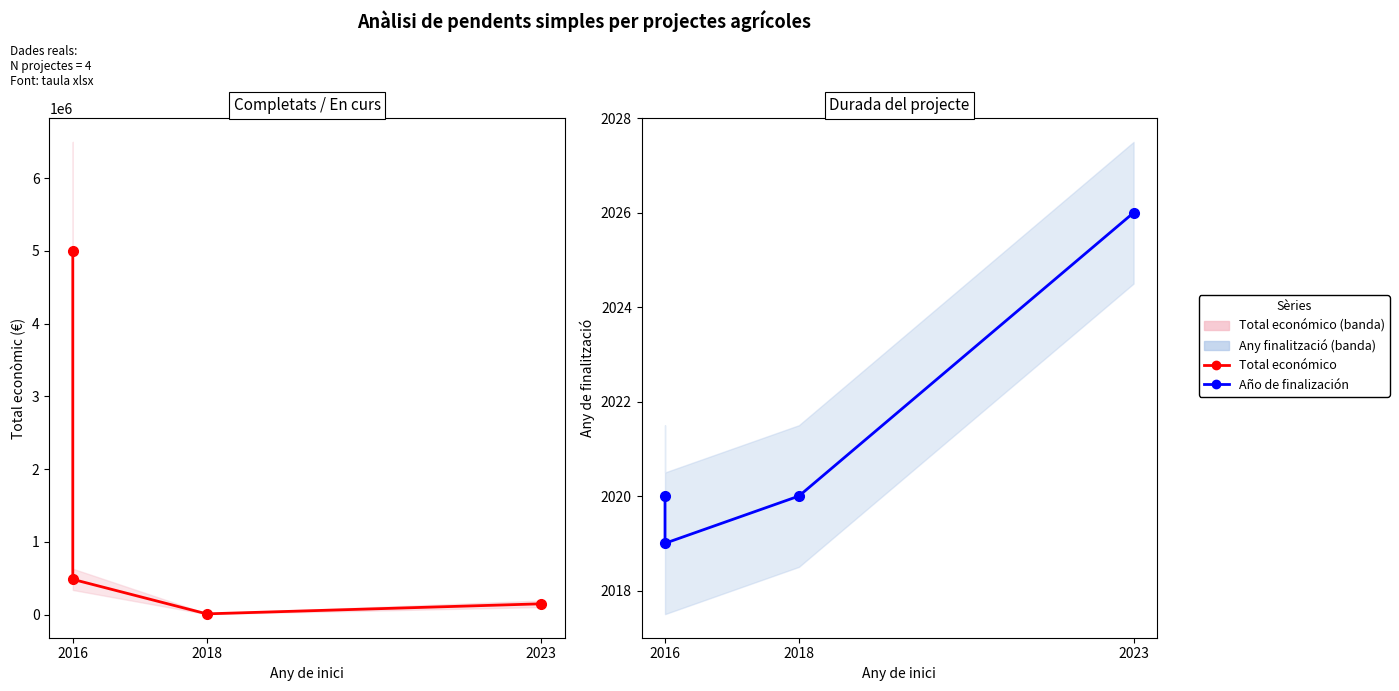

True or false: Año de finalización and Total económico intersect in this chart.

False